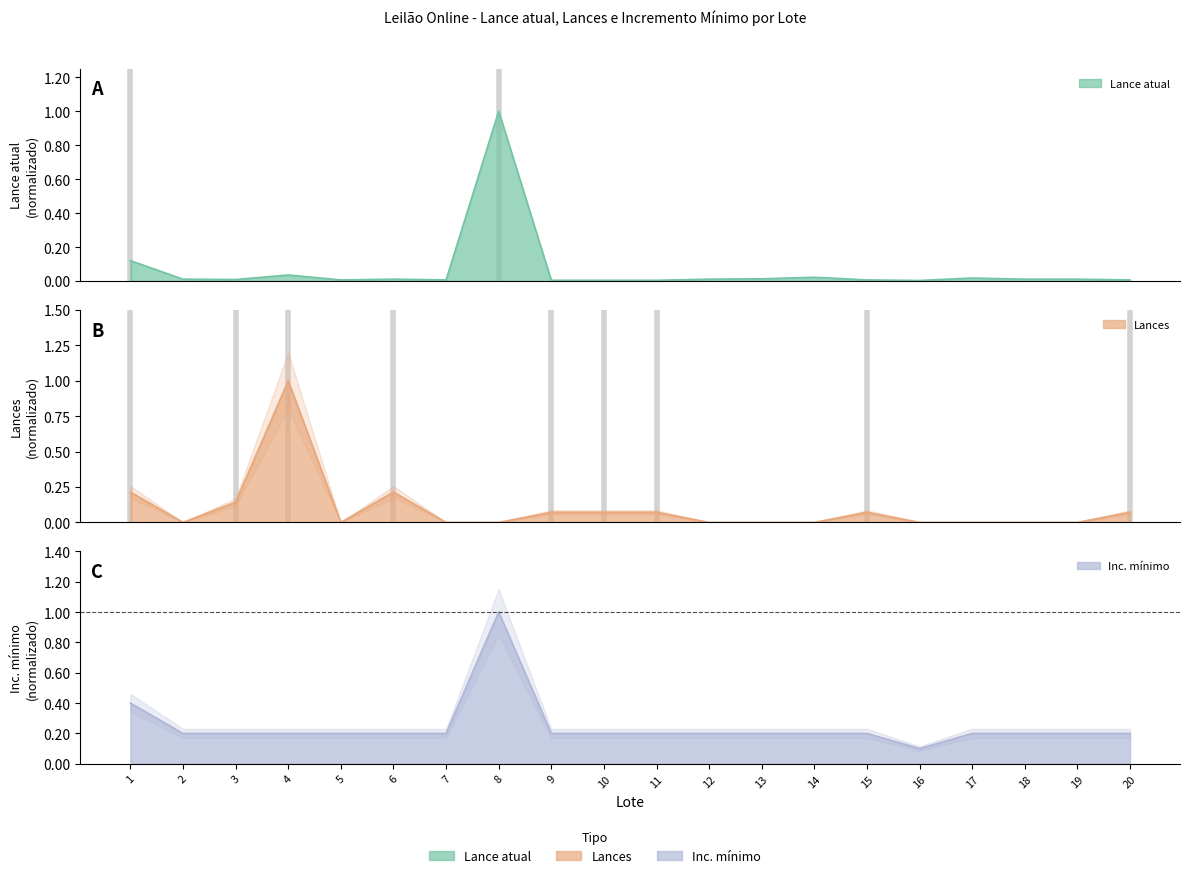

How many values in the Lances series exceed 0?

9